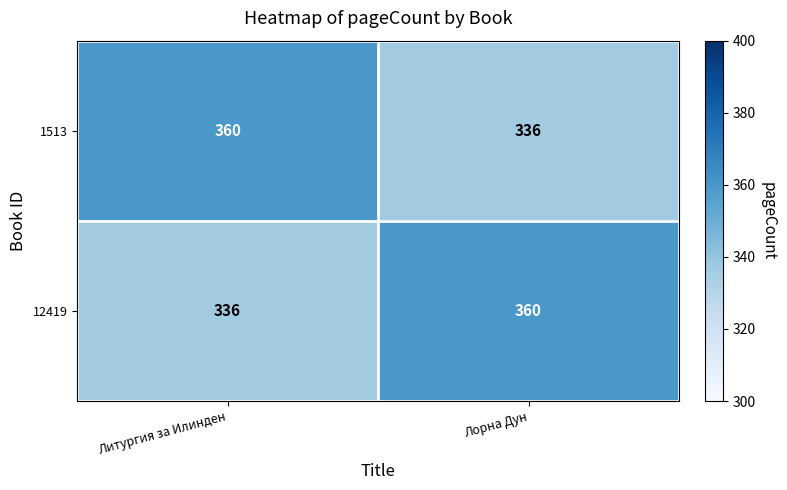

Where is 12419 nearest to the value 348?

Литургия за Илинден